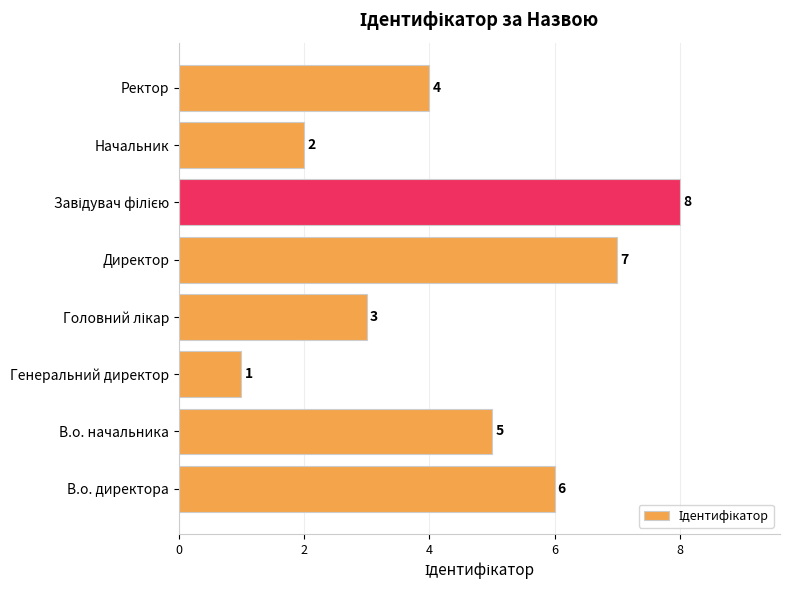

Is it true that the value at В.о. директора is 6?

True